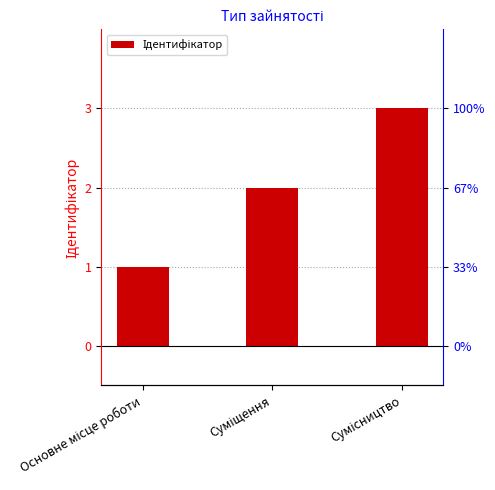

Count the values in the range 1 to 3.

3